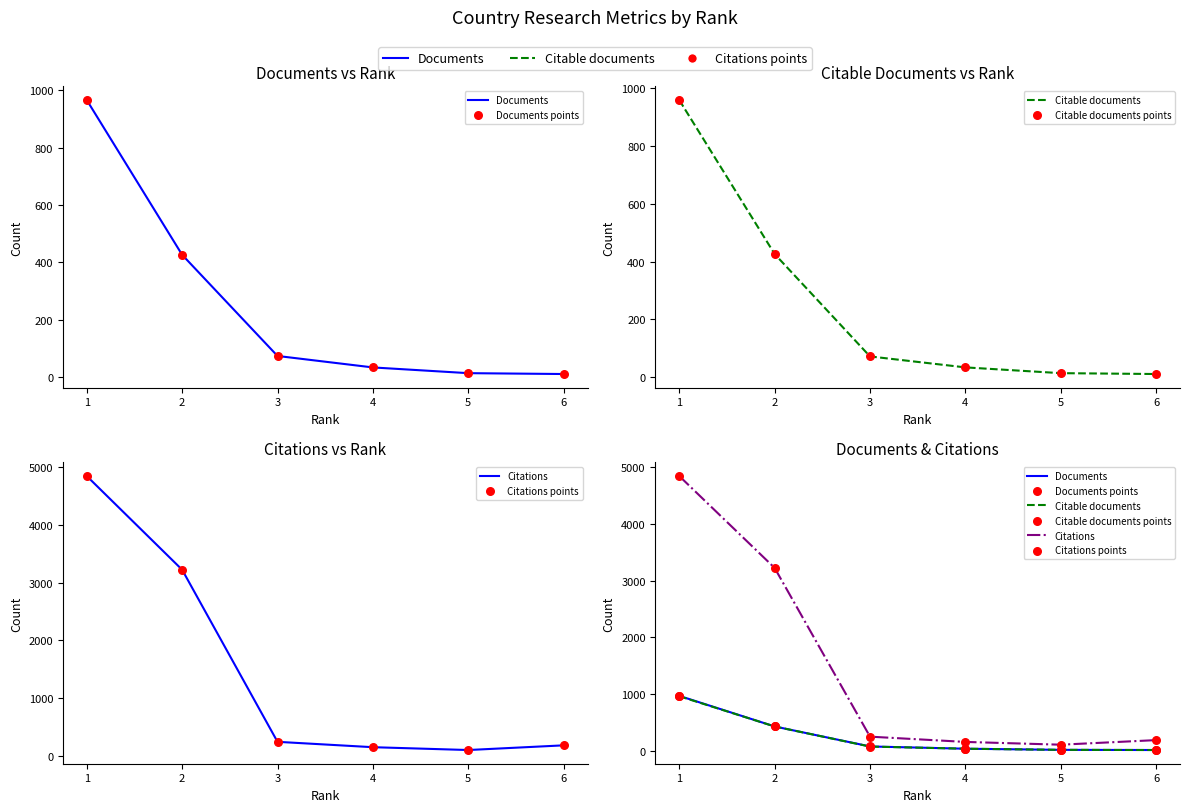

Which series contains the lowest Y value?

Documents